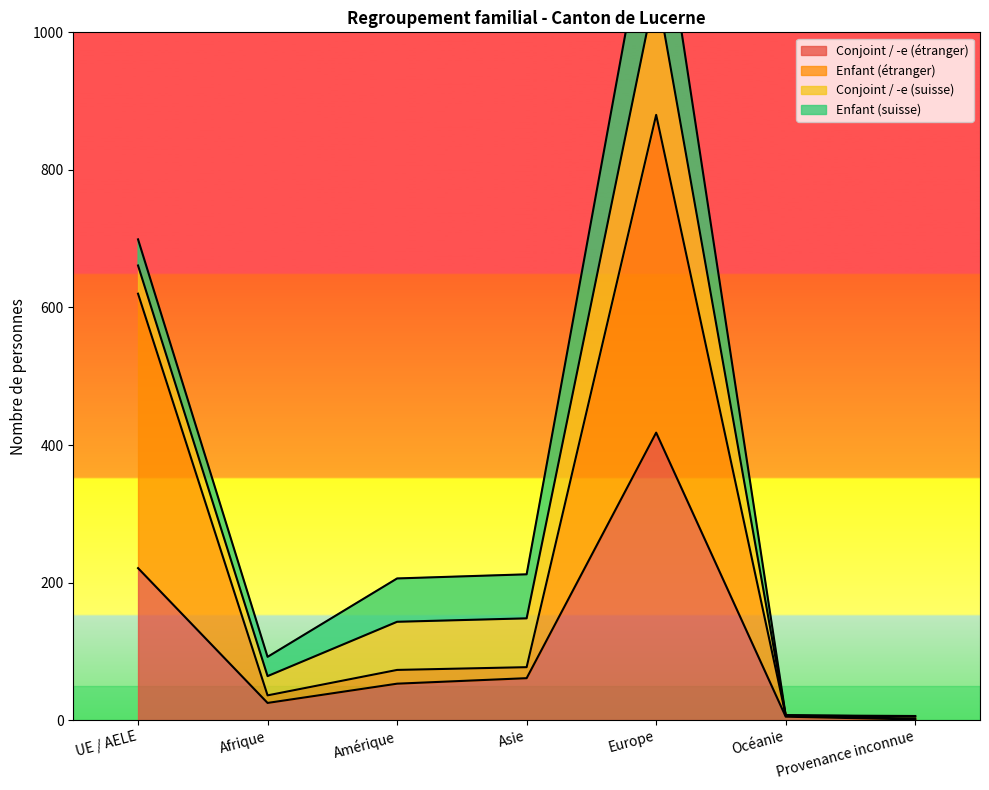

The value of Conjoint / -e (étranger) at Asie is 61. True or false?

True